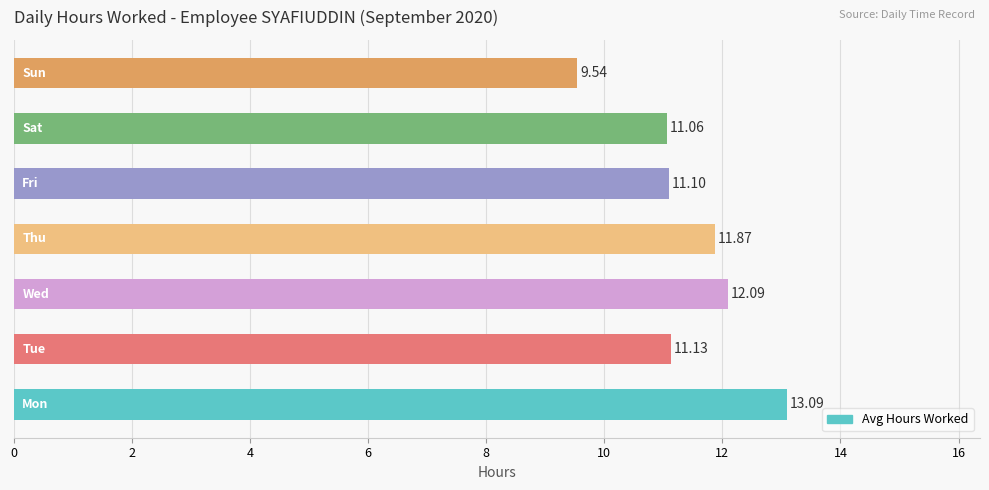

What is the sum of all values?

79.9